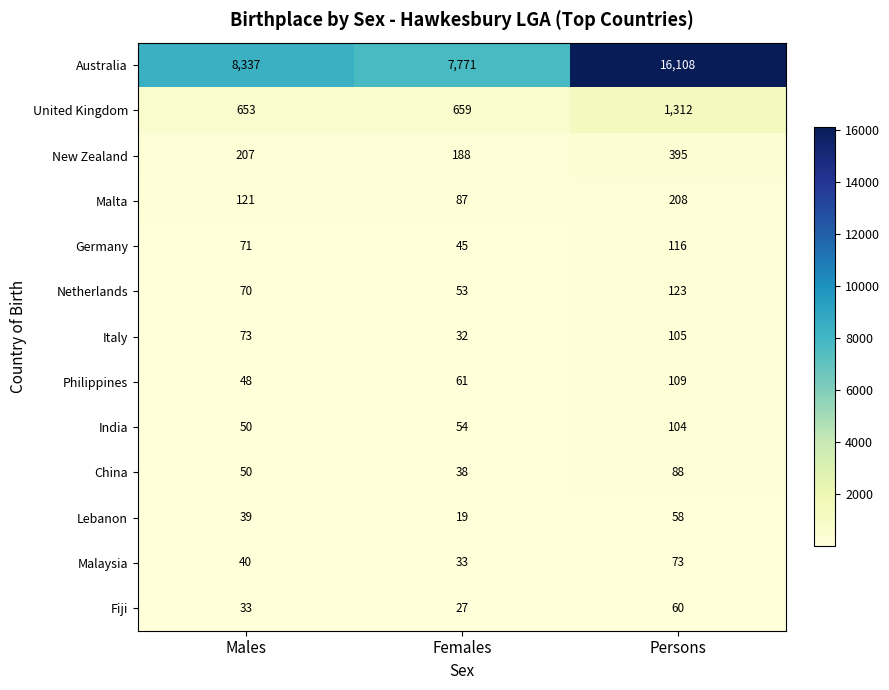

What value does the Australia series have at Females, to the nearest 50?

7750